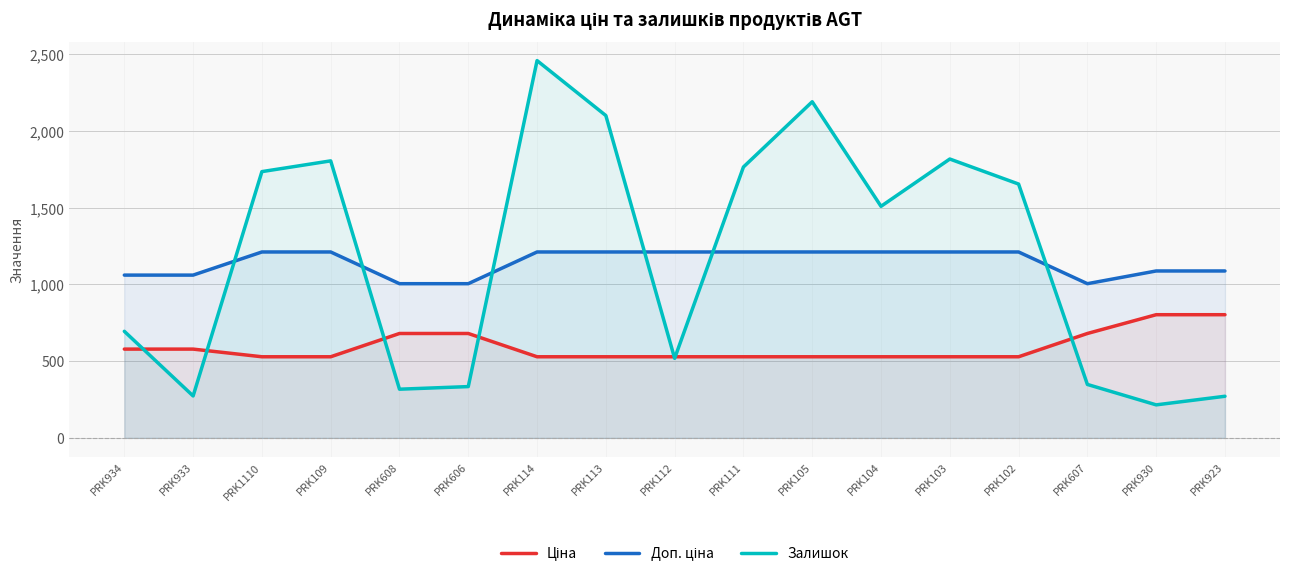

At how many categories does at least one series exceed 1064?

12